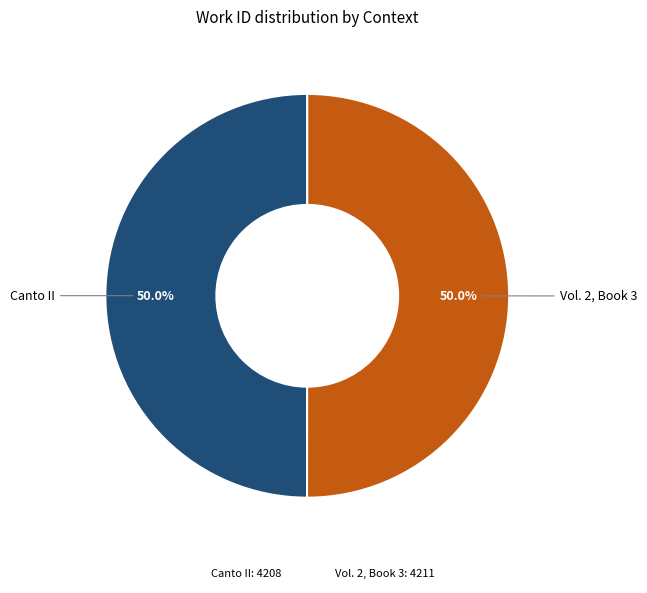

How many slices are in this pie chart?

2